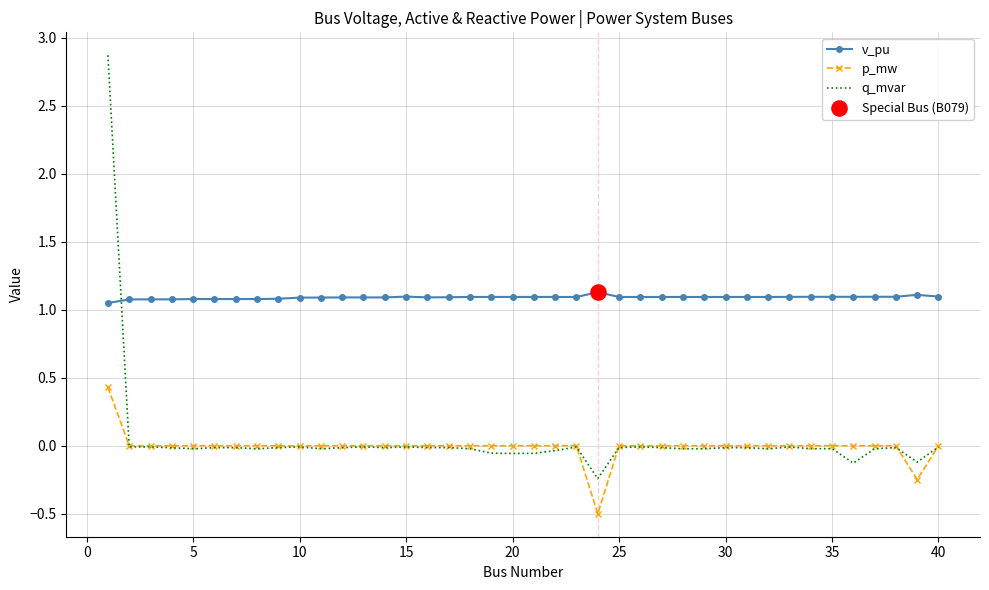

At how many categories does at least one series exceed 0?

40